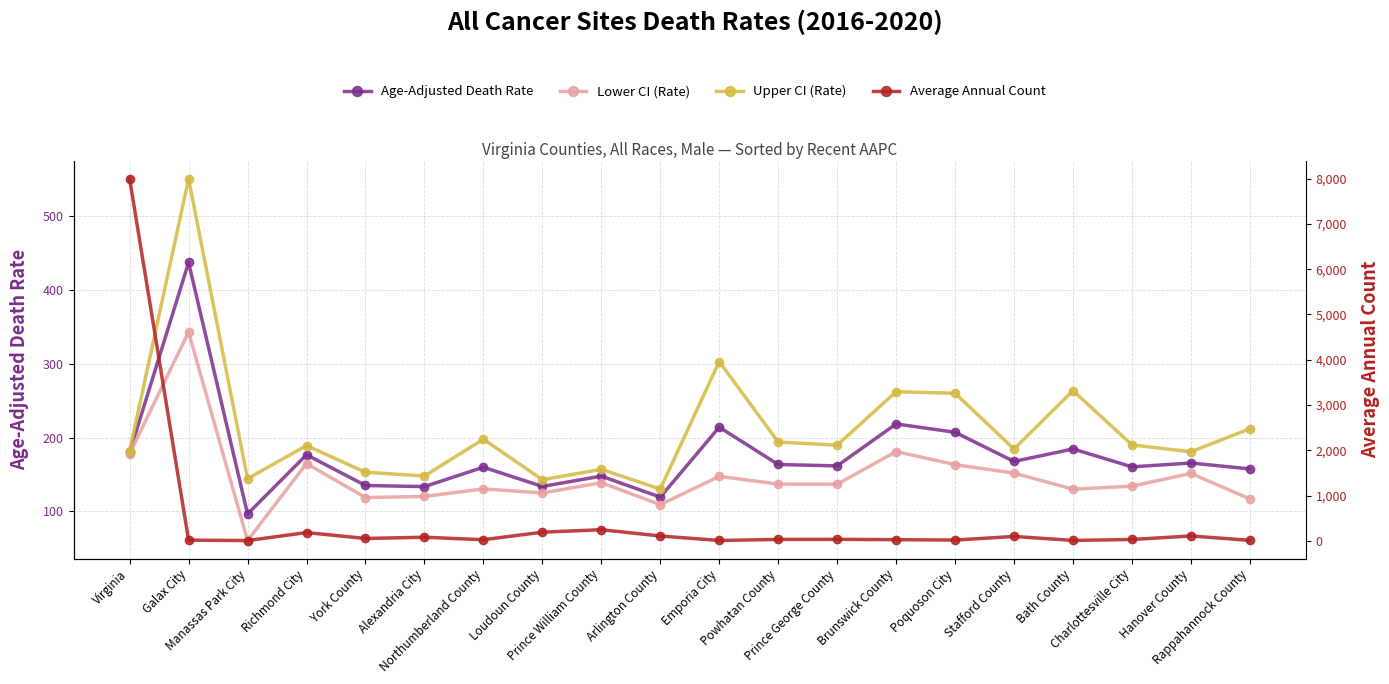

What is the value of the Lower CI (Rate) point at the 1st from the left?

178.0